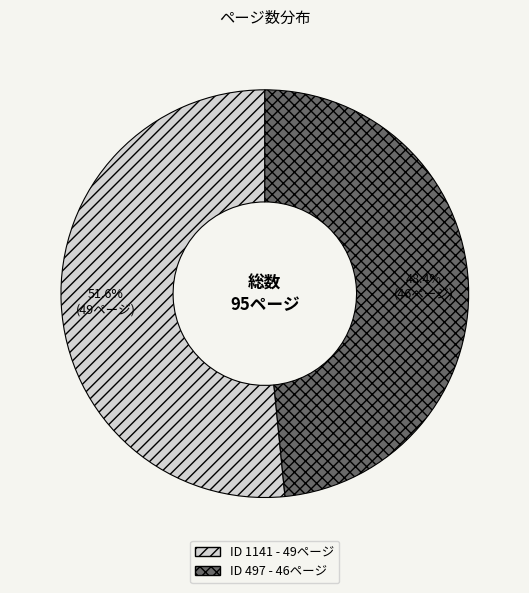

Is there a majority slice in this chart?

Yes